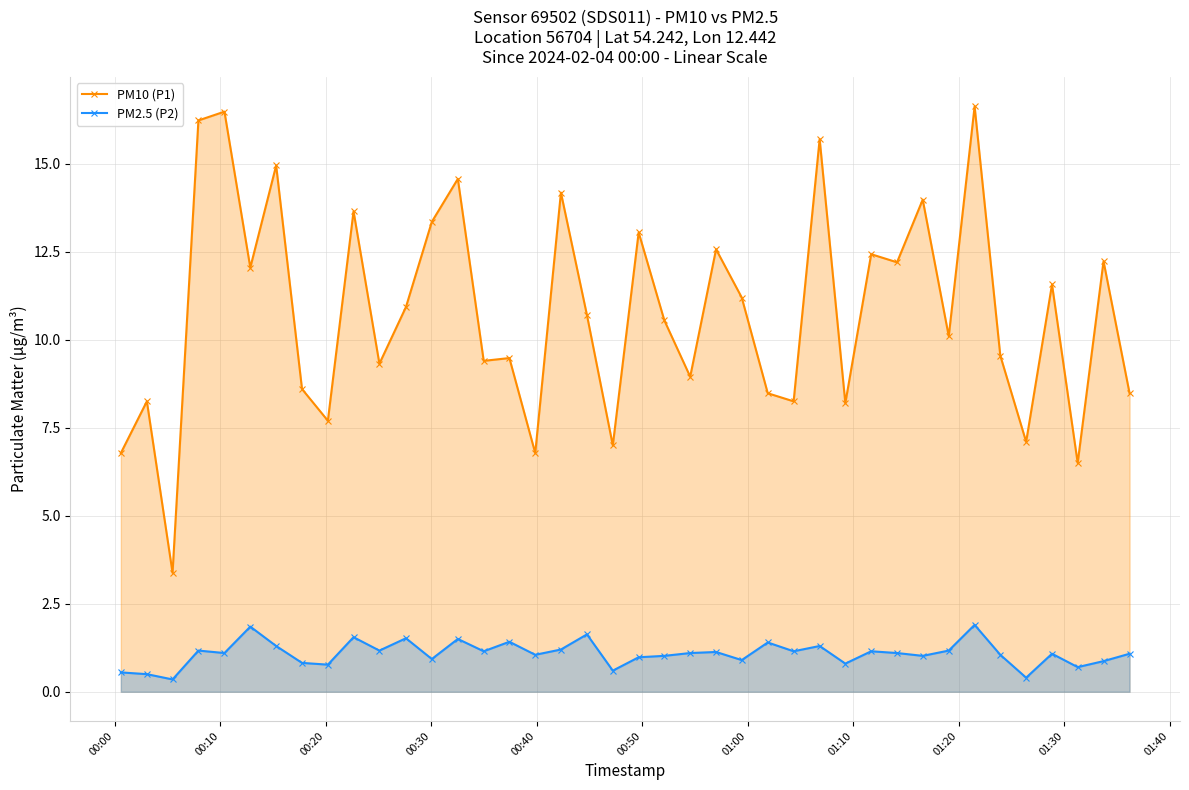

True or false: PM2.5 (P2) and PM10 (P1) intersect in this chart.

False